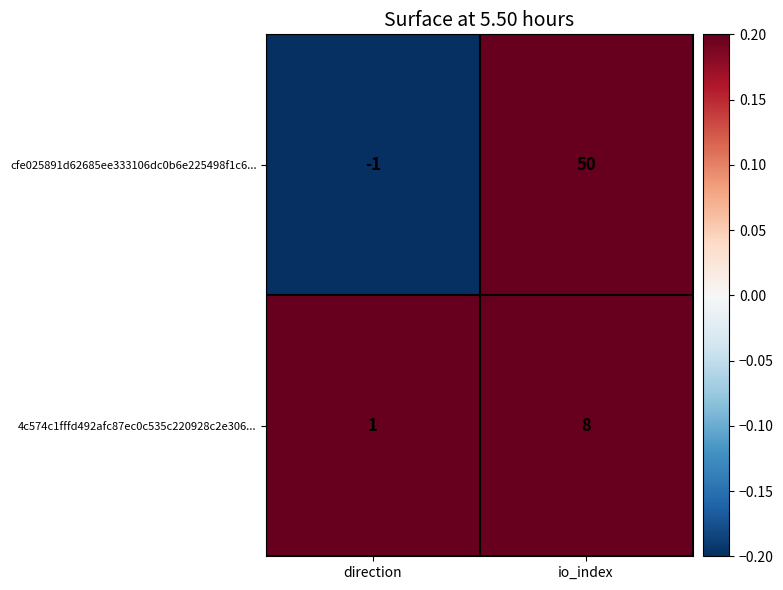

True or false: 4c574c1fffd492afc87ec0c535c220928c2e306... has a value of 2 at io_index.

False